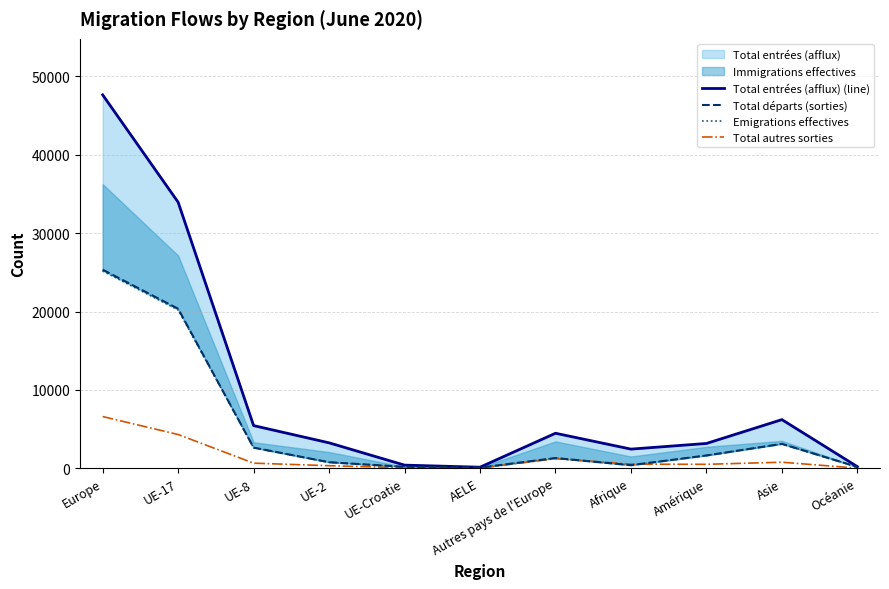

In Total entrées (afflux) (line), how many points are higher than both neighbors (excluding endpoints)?

2